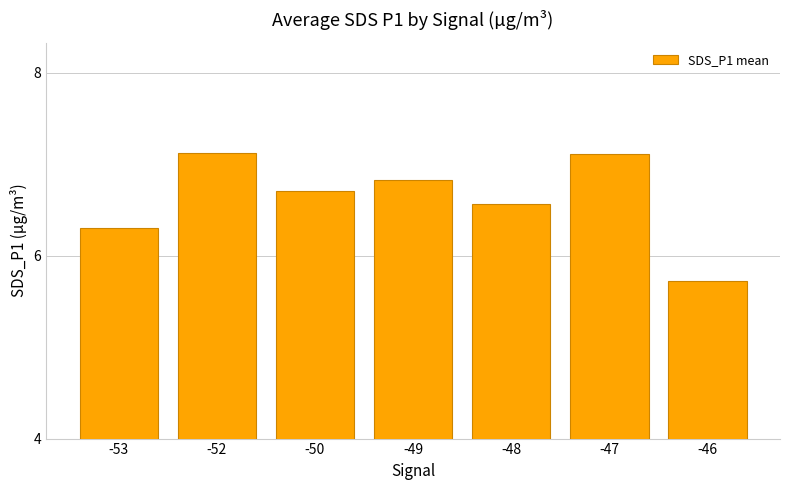

Approximately how many times larger is the value at -47 compared to -53?

1.1